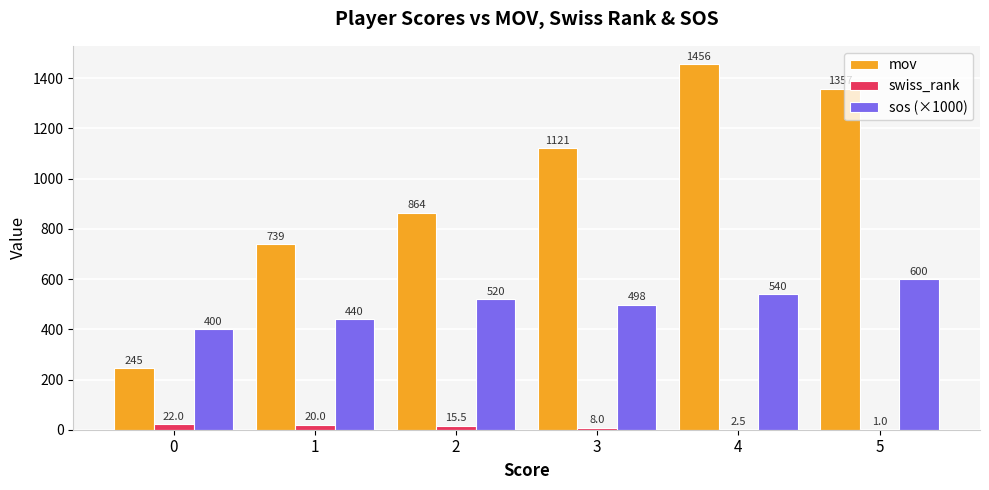

At which label does mov first exceed 1120?

3